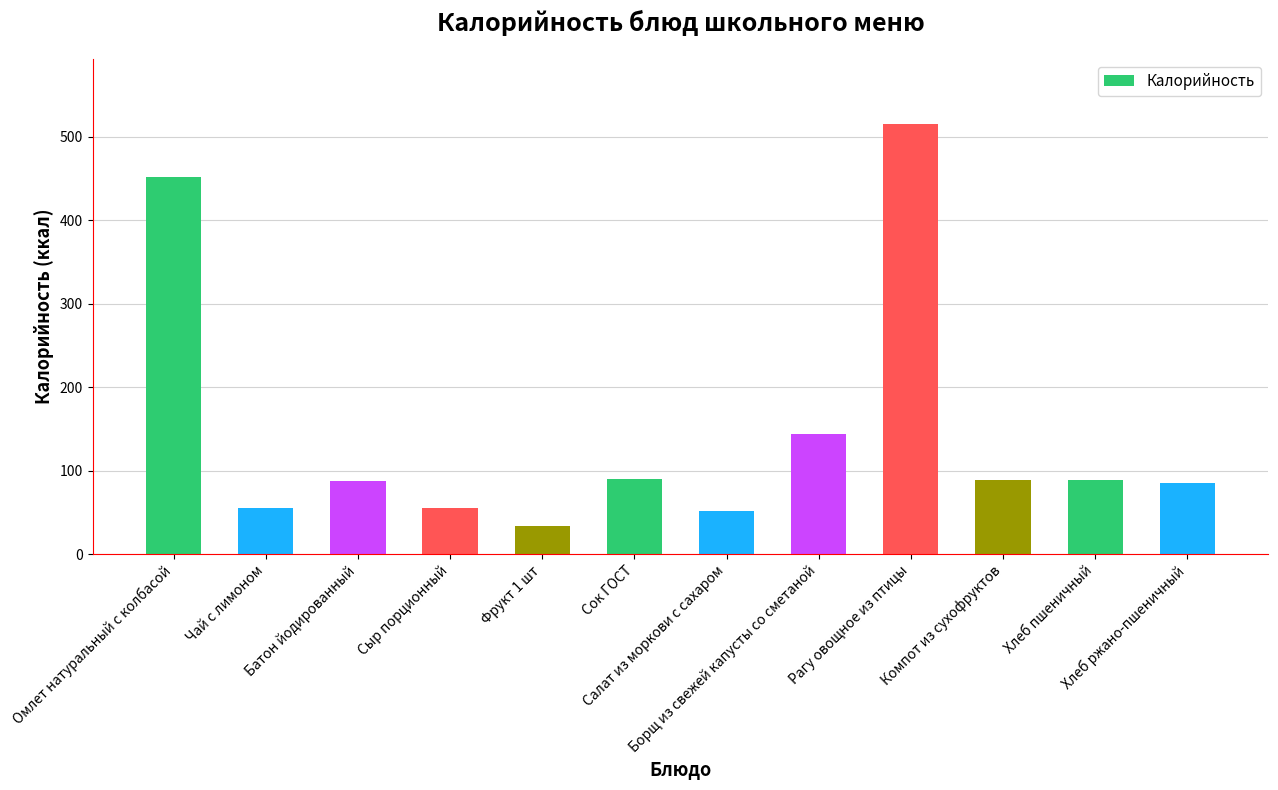

Is it true that the value at Хлеб ржано-пшеничный is 85.0?

True